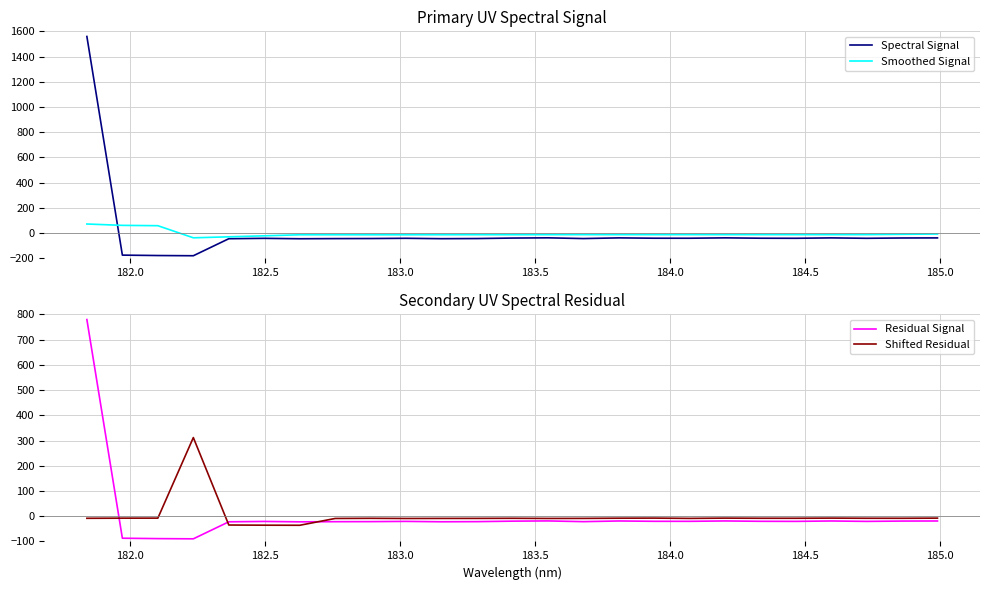

True or false: Shifted Residual and Residual Signal intersect in this chart.

True